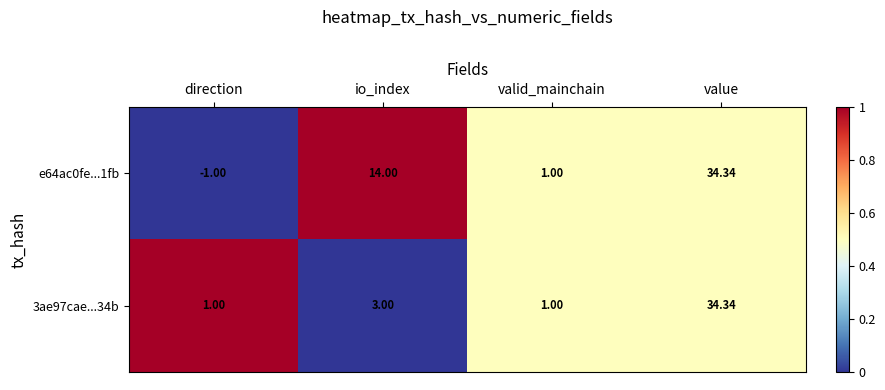

Which series changed the most between direction and valid_mainchain?

e64ac0fe...1fb